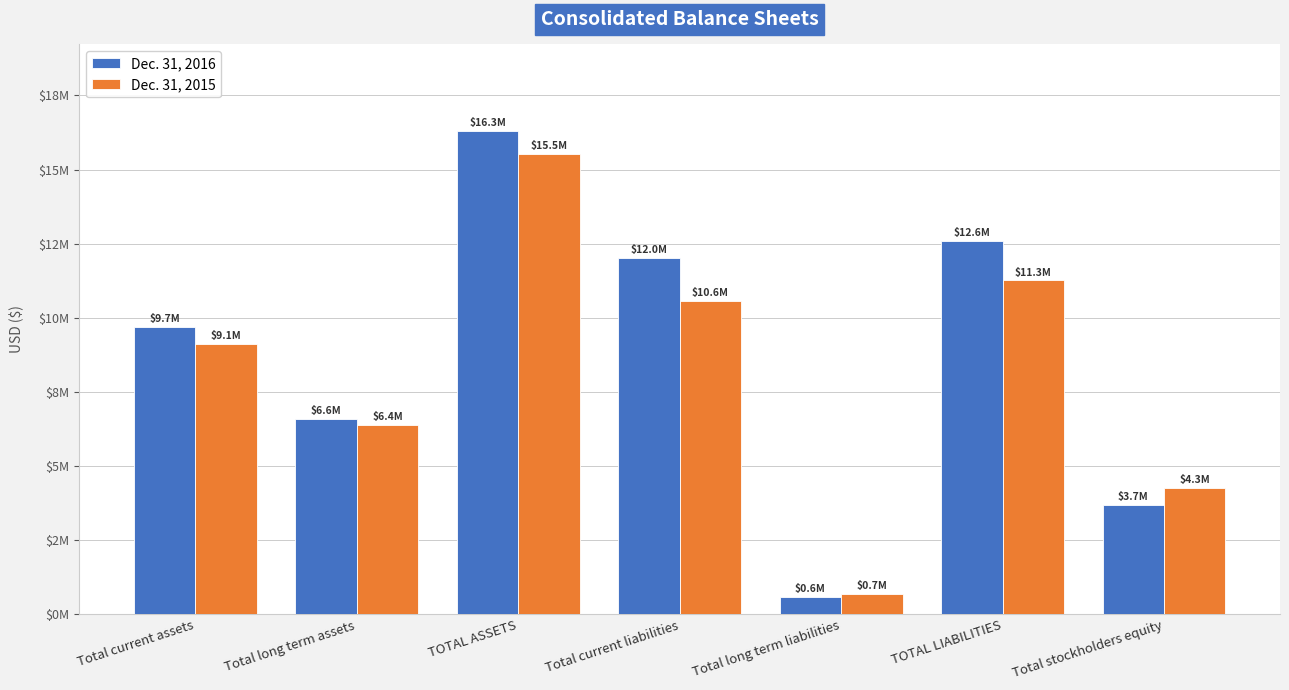

What are all the series names shown in the legend?

Dec. 31, 2016, Dec. 31, 2015